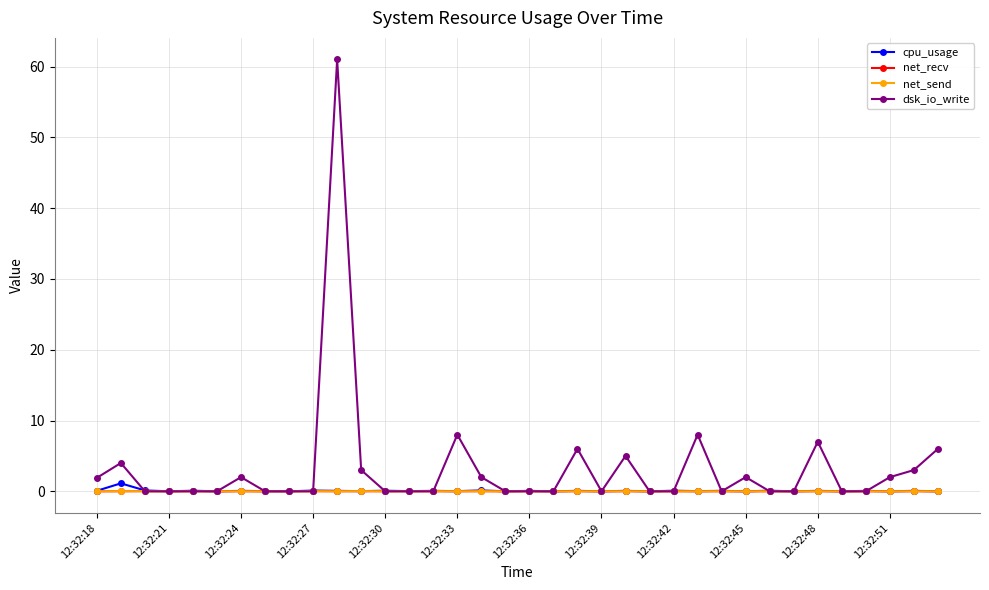

Which series has the largest range (max minus min)?

dsk_io_write